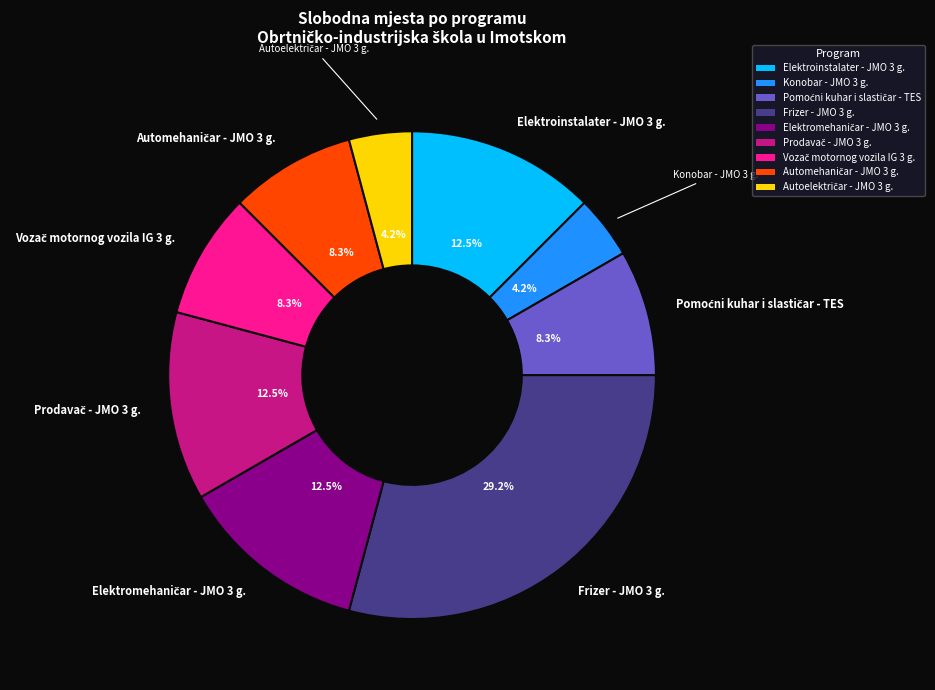

To the nearest percent, what is the average slice percentage?

11%